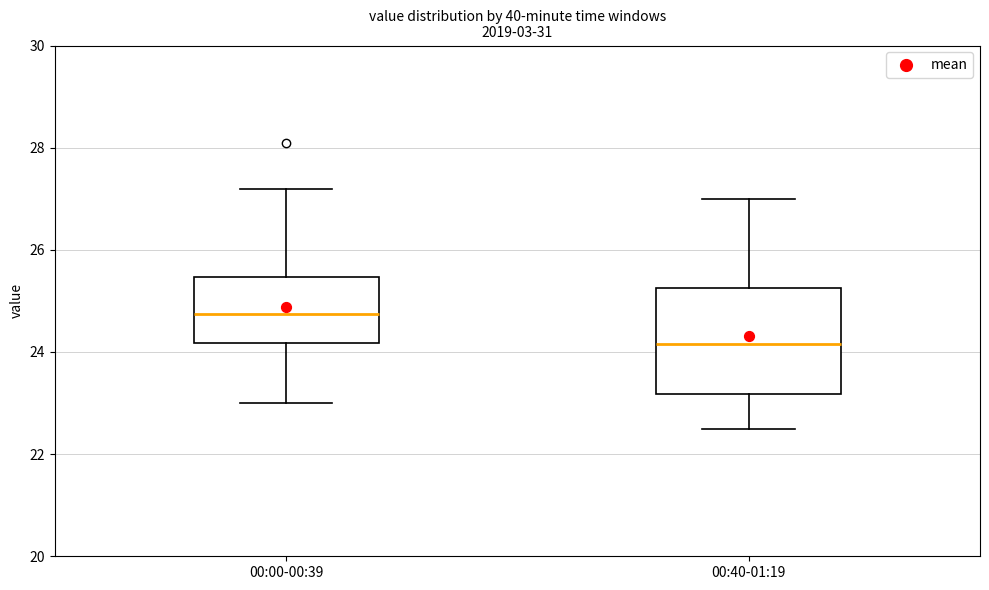

Reading left to right, transcribe this box plot: for each box, give where its median line is, the range the box spans, and where its two whiskers end, as read against the y-axis. The values are not printed on the chart, so give them approximately, as read against the axis.

00:00-00:39: median 24.8, box 24.2 to 25.4, whiskers 23.0 to 27.2
00:40-01:19: median 24.2, box 23.2 to 25.2, whiskers 22.6 to 27.0